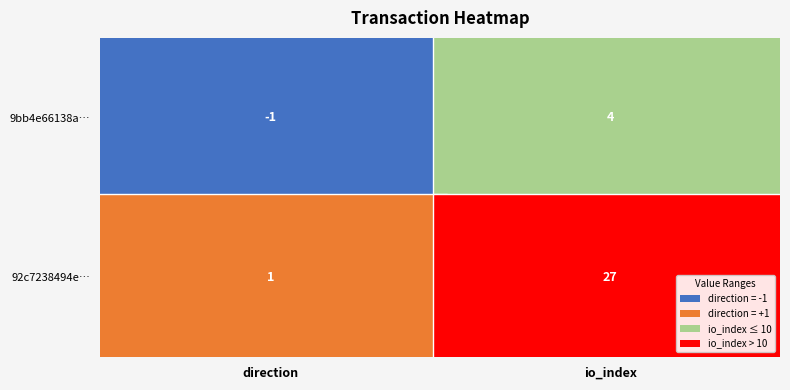

The 92c7238494e76c562d6b9ec867143024ed83a24 series shows 27 at 1. True or false?

True